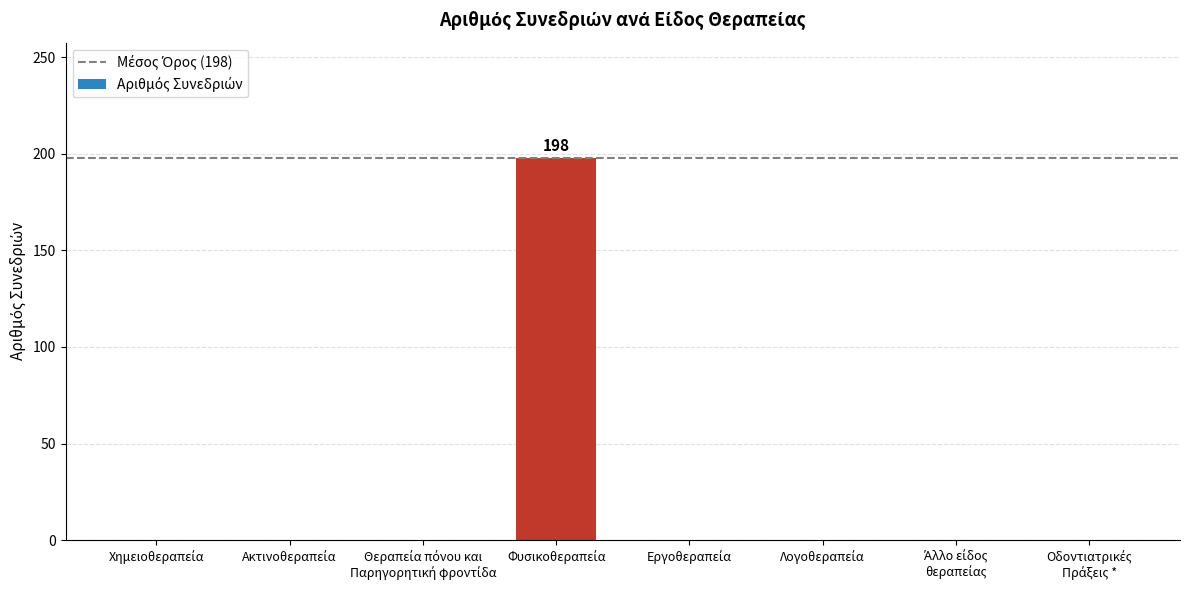

What is the greatest value displayed?

198